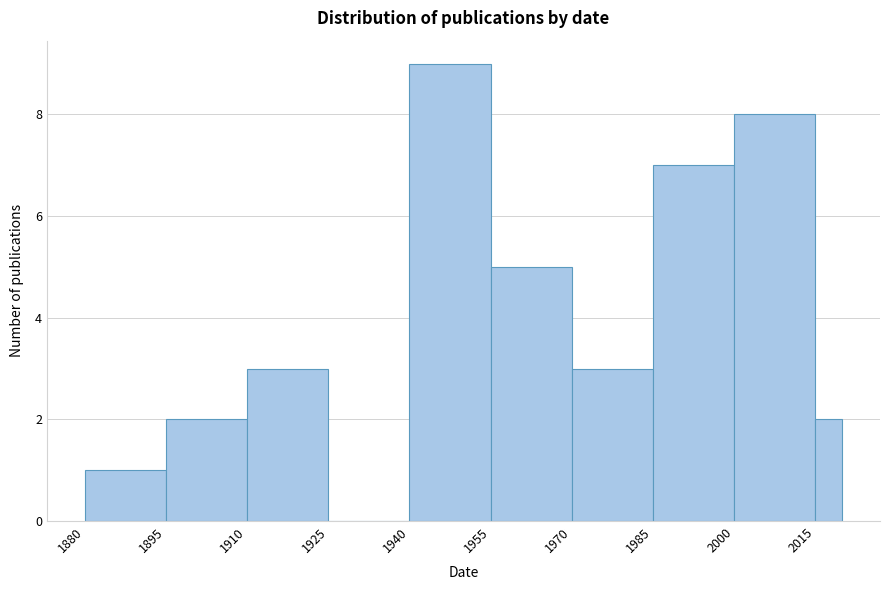

Around what value on the x-axis is the tallest bar? Give the approximate position of its centre, as read against the axis.

1948